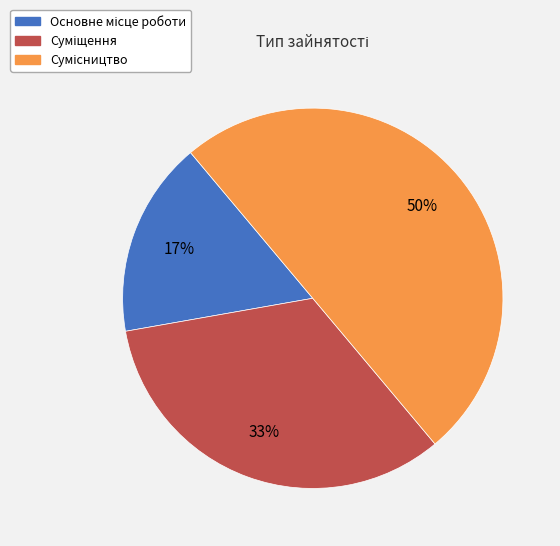

To the nearest percent, what is the average slice percentage?

33%